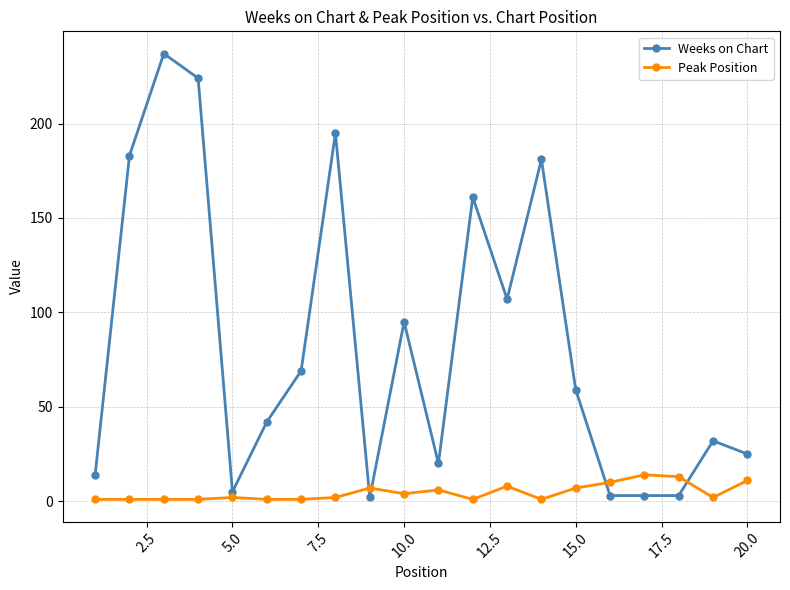

True or false: Peak Position has more than 1 points higher than both neighbors.

True